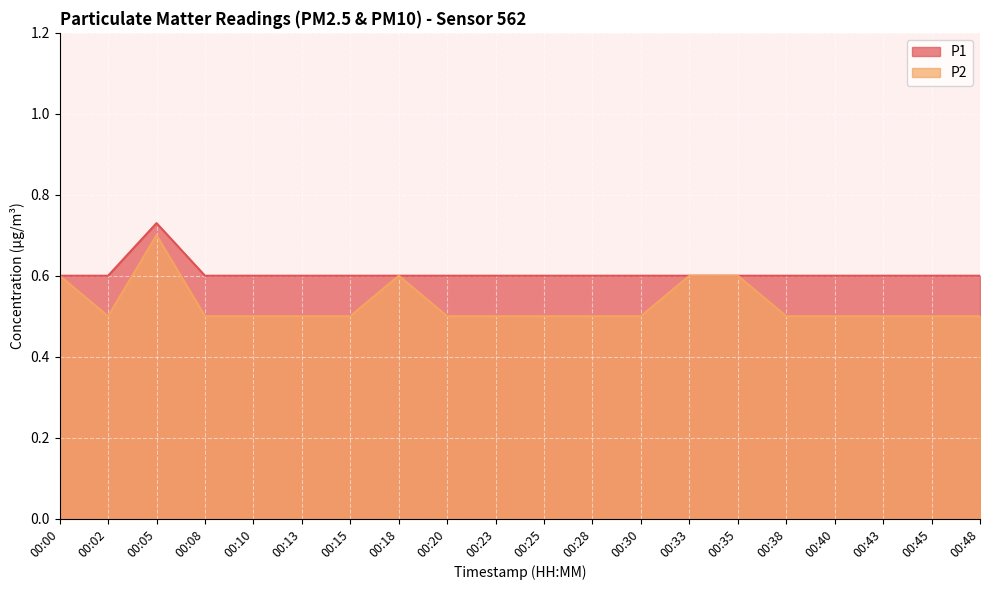

What is the value of the P1 point at the 2nd from the left?

0.6